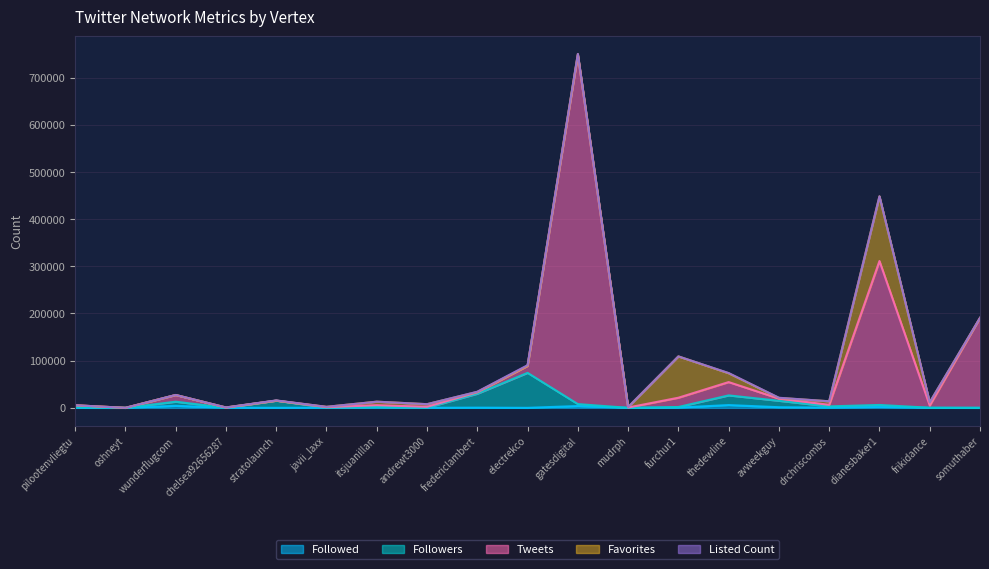

At which category is the sum across all series the highest?

gatesdigital